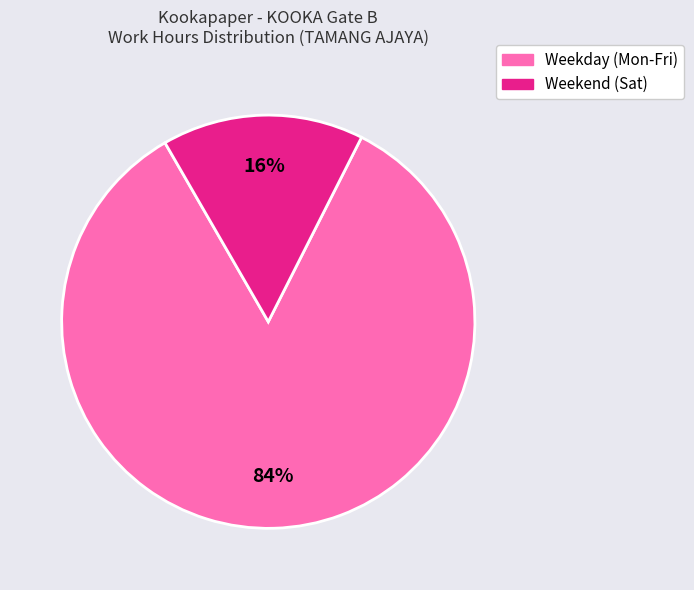

To the nearest percent, what is the average slice percentage?

50%